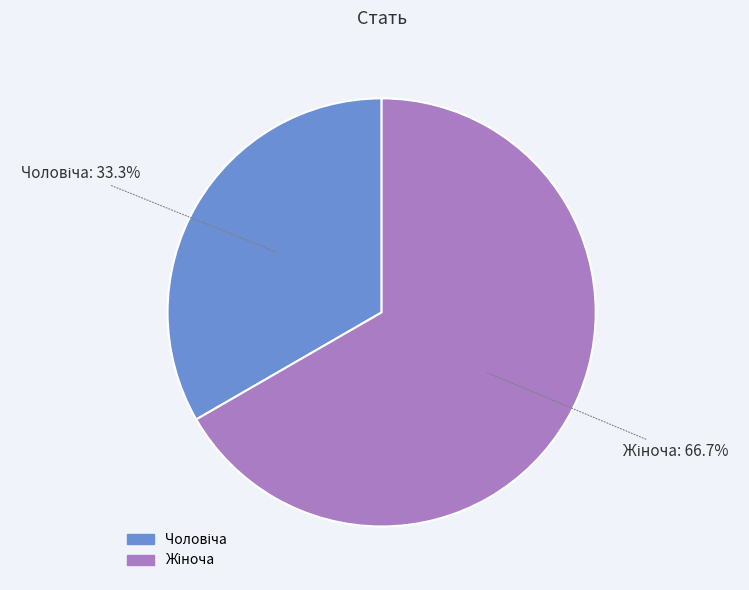

Is there any slice that represents more than half of the pie?

Yes